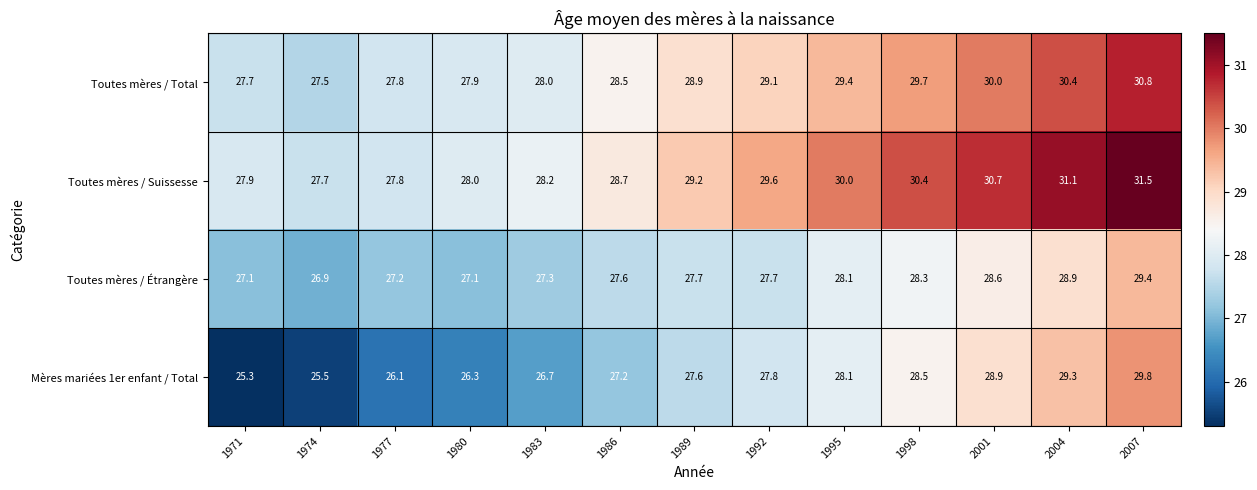

What is the total value across all series at 1980?

109.3